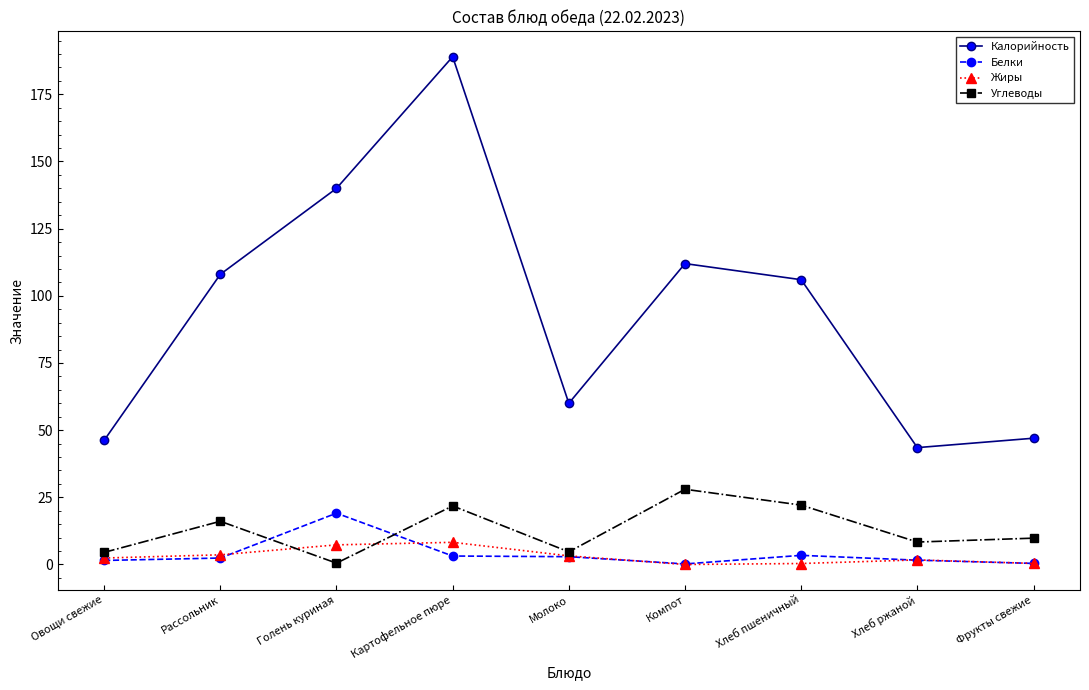

Is the value of Белки at Рассольник greater than the value of Калорийность at Овощи свежие?

No